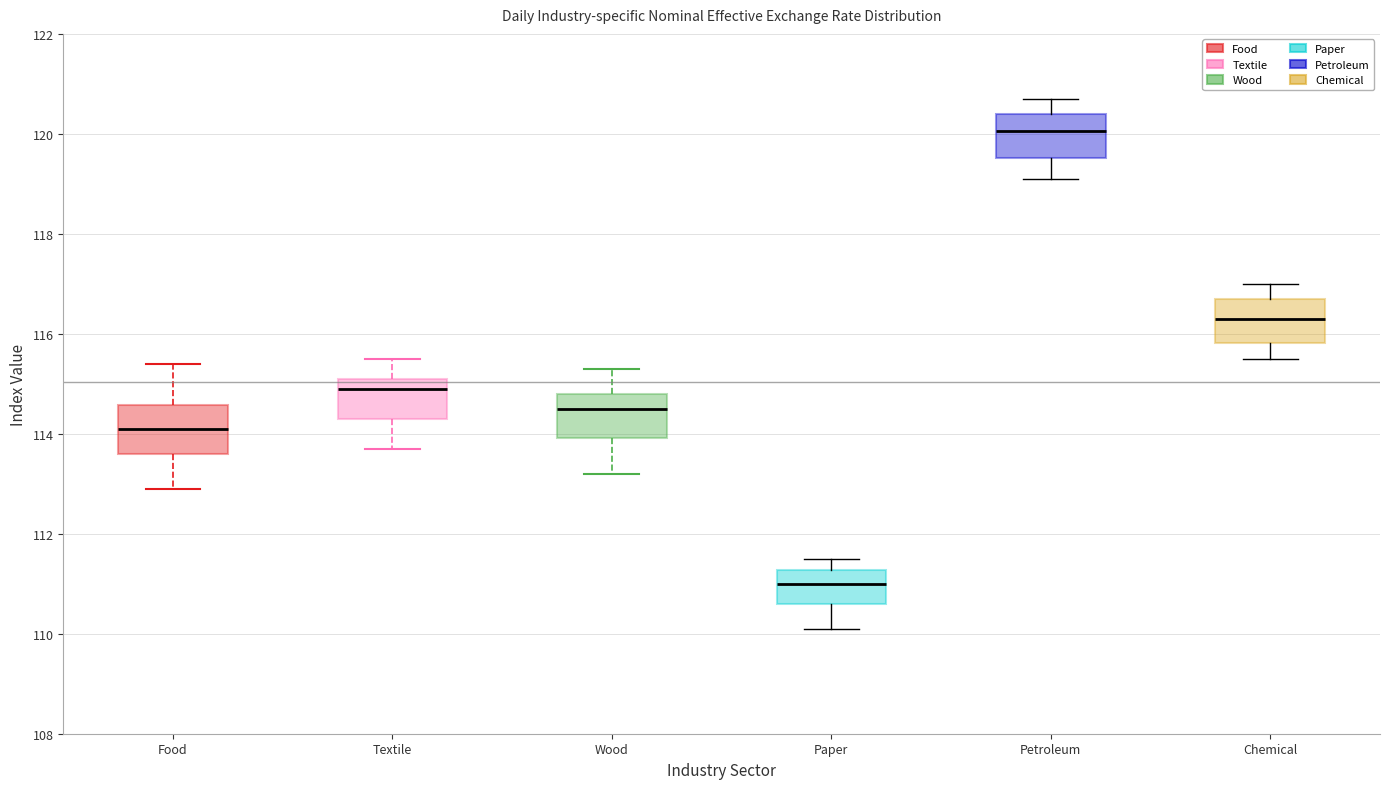

Which box has the highest median line?

Petroleum